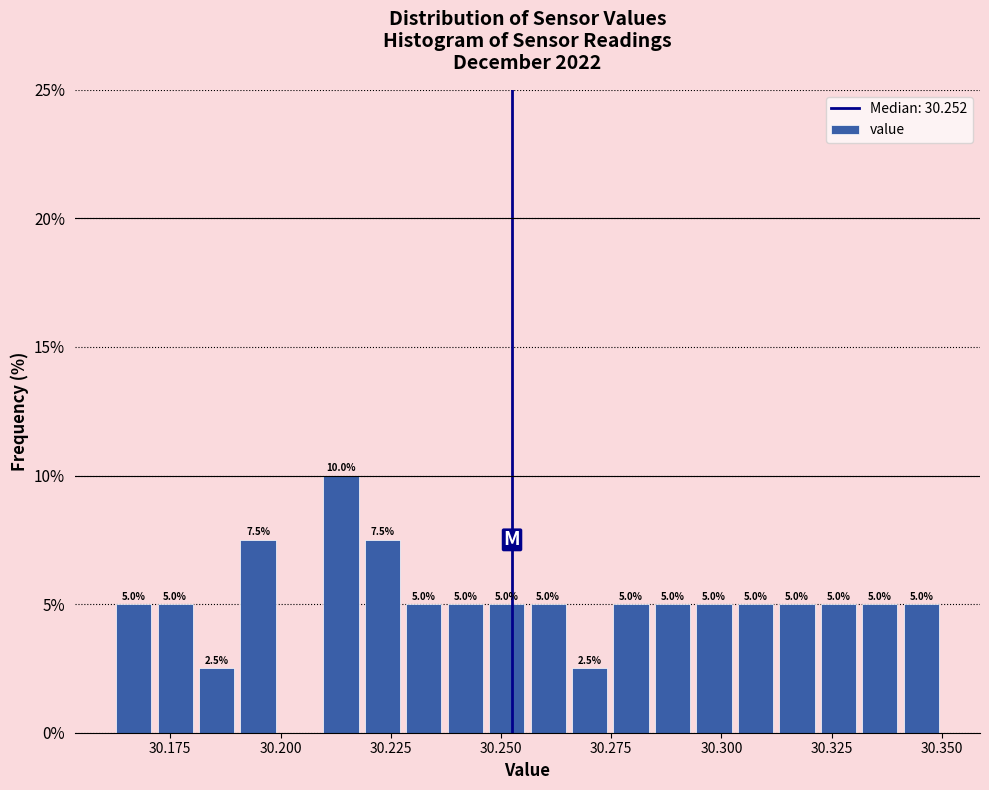

Around what value on the x-axis is the tallest bar? Give the approximate position of its centre, as read against the axis.

30.215